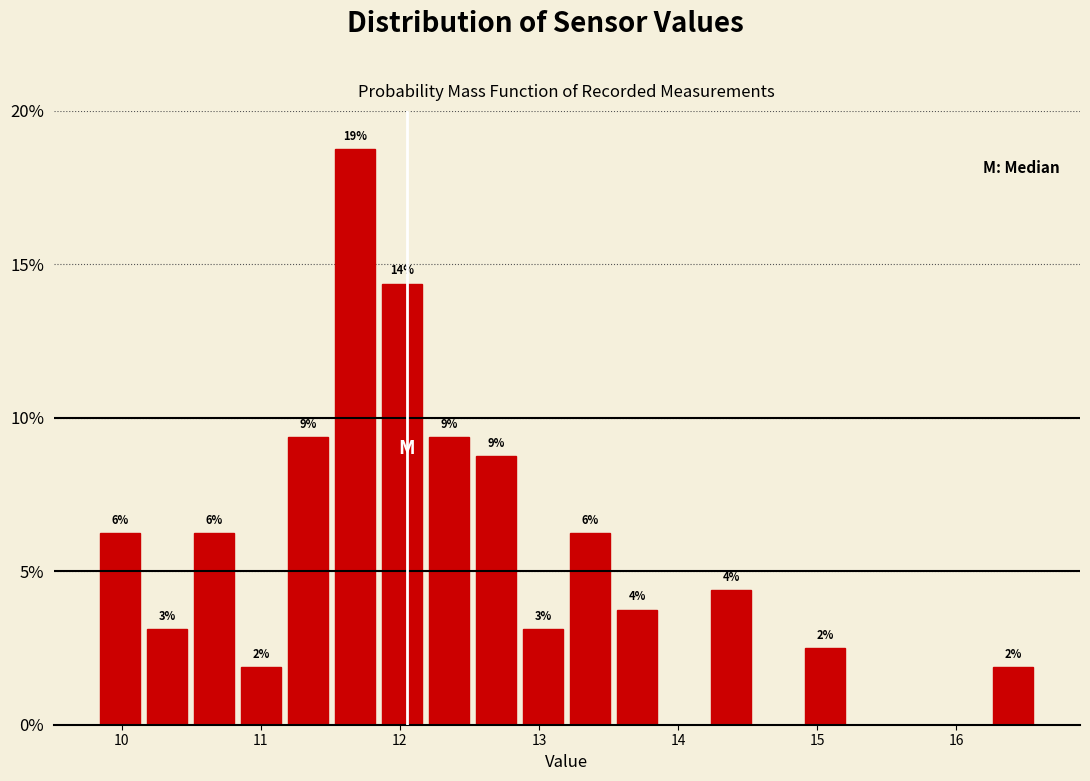

Read against the x-axis, roughly where is the centre of the tallest bar?

11.7